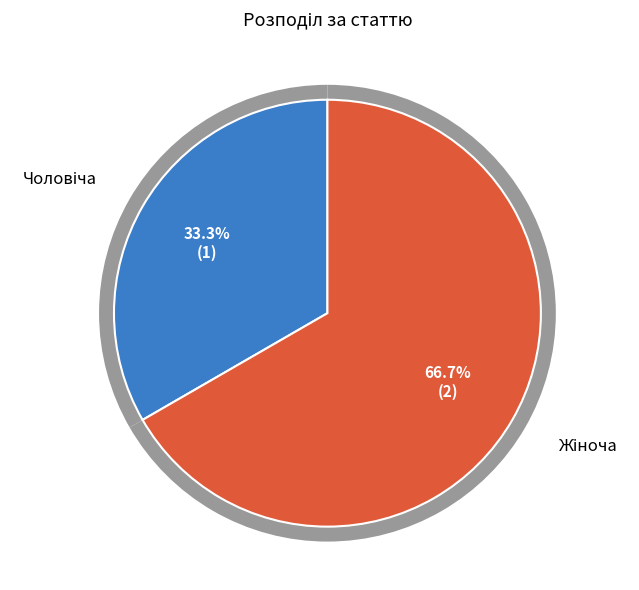

Combined, do Чоловіча and Жіноча account for over 50%?

Yes